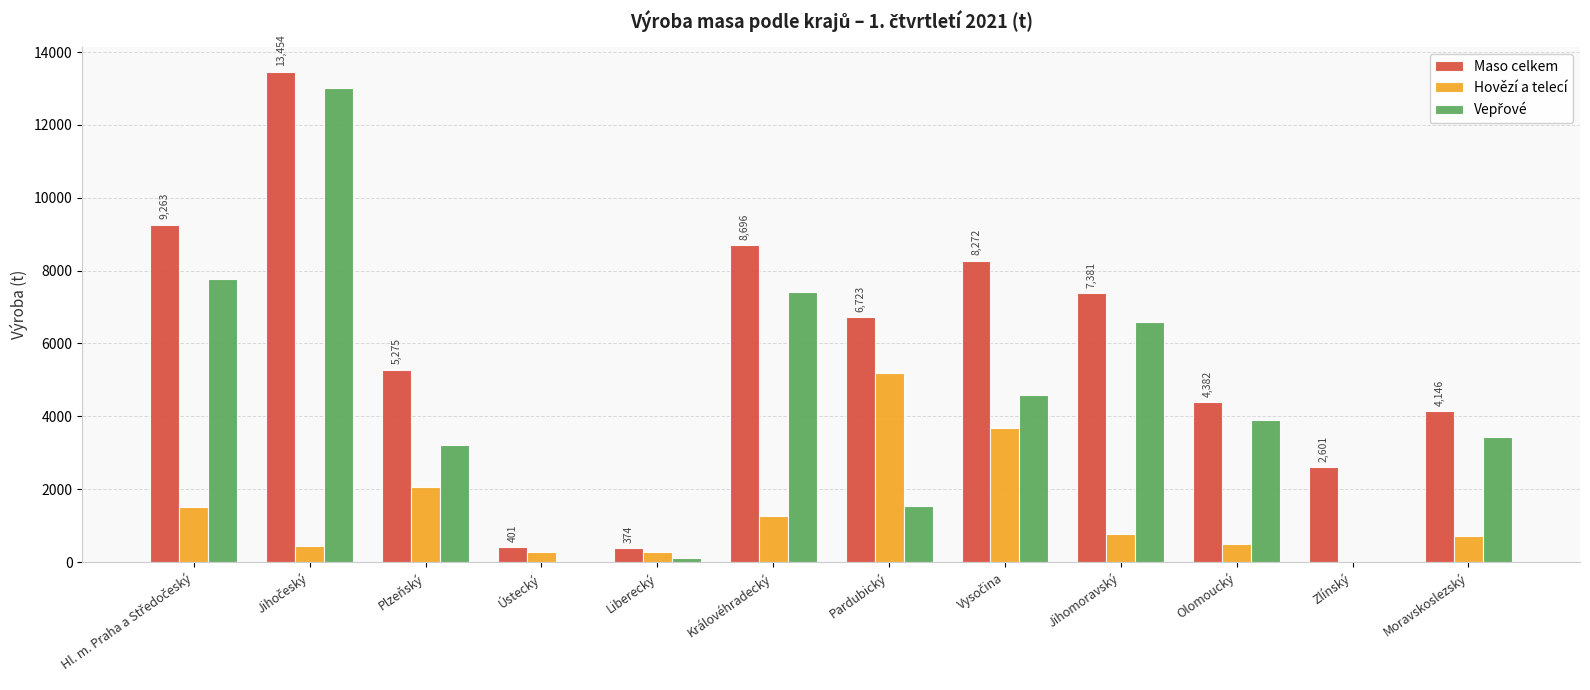

True or false: Maso celkem has a value of 2601.1 at Zlínský.

True